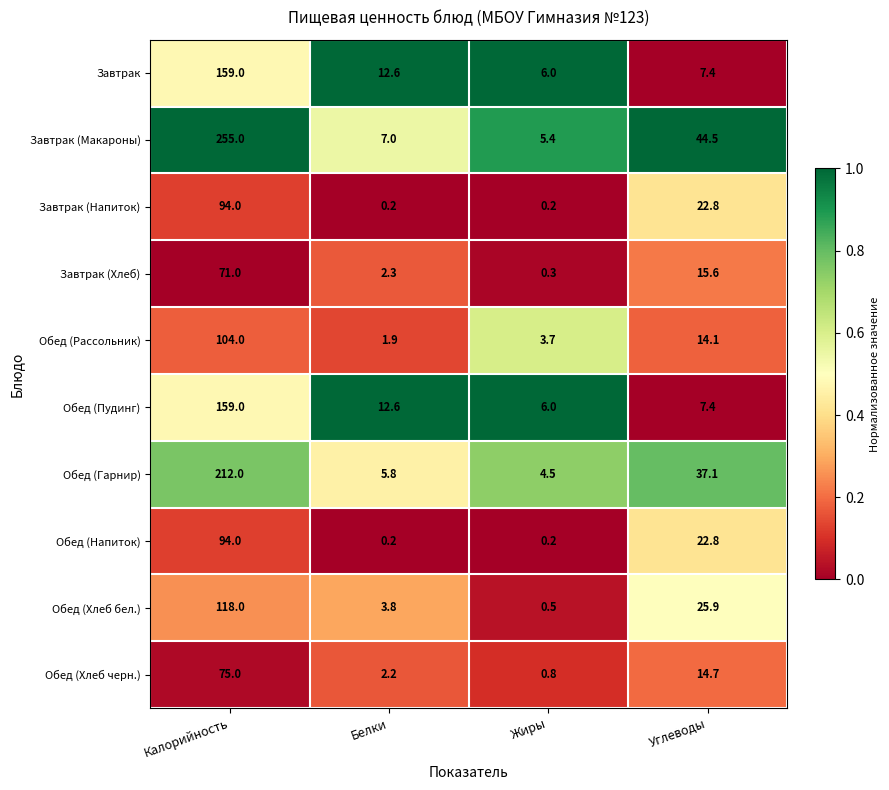

What is the minimum value for Обед (Хлеб черн.)?

0.8